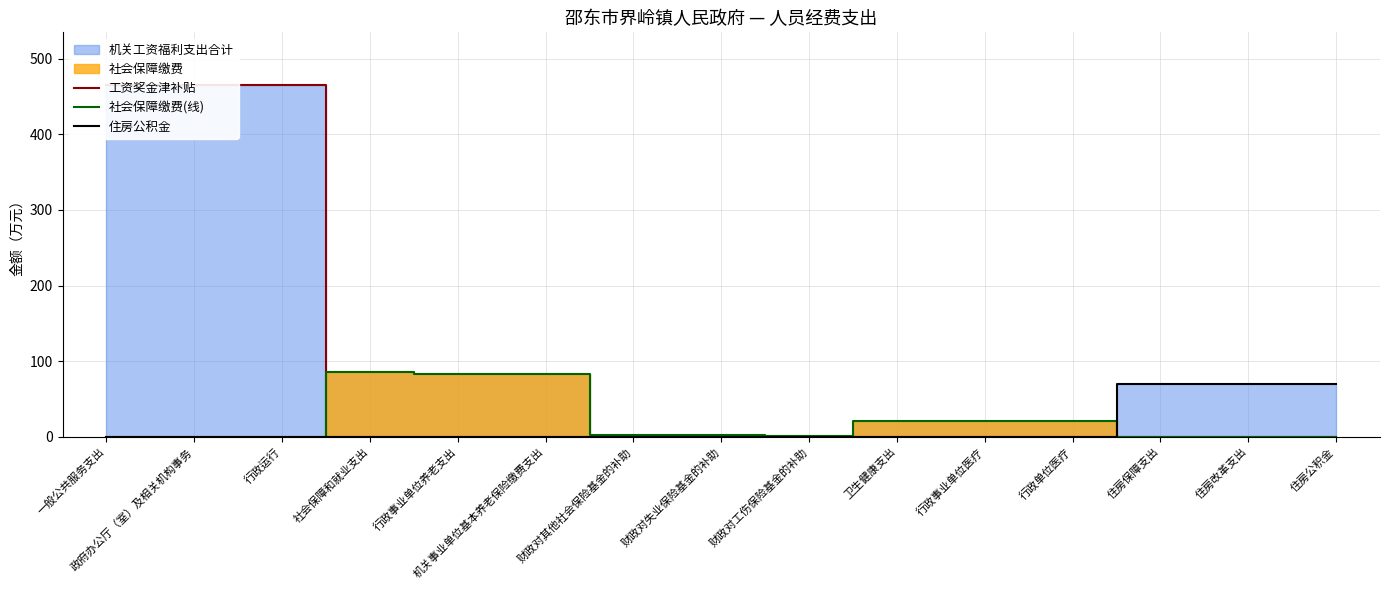

Reading right to left, list all the values displayed in this chart.

工资奖金津补贴: 住房公积金=0.0	住房改革支出=0.0	住房保障支出=0.0	行政单位医疗=0.0	行政事业单位医疗=0.0	卫生健康支出=0.0	财政对工伤保险基金的补助=0.0	财政对失业保险基金的补助=0.0	财政对其他社会保险基金的补助=0.0	机关事业单位基本养老保险缴费支出=0.0	行政事业单位养老支出=0.0	社会保障和就业支出=0.0	行政运行=465.0	政府办公厅（室）及相关机构事务=465.0	一般公共服务支出=465.0
社会保障缴费(线): 住房公积金=0.0	住房改革支出=0.0	住房保障支出=0.0	行政单位医疗=21.3	行政事业单位医疗=21.3	卫生健康支出=21.3	财政对工伤保险基金的补助=1.2	财政对失业保险基金的补助=1.7	财政对其他社会保险基金的补助=2.9	机关事业单位基本养老保险缴费支出=83.2	行政事业单位养老支出=83.2	社会保障和就业支出=86.1	行政运行=0.0	政府办公厅（室）及相关机构事务=0.0	一般公共服务支出=0.0
住房公积金: 住房公积金=70.0	住房改革支出=70.0	住房保障支出=70.0	行政单位医疗=0.0	行政事业单位医疗=0.0	卫生健康支出=0.0	财政对工伤保险基金的补助=0.0	财政对失业保险基金的补助=0.0	财政对其他社会保险基金的补助=0.0	机关事业单位基本养老保险缴费支出=0.0	行政事业单位养老支出=0.0	社会保障和就业支出=0.0	行政运行=0.0	政府办公厅（室）及相关机构事务=0.0	一般公共服务支出=0.0